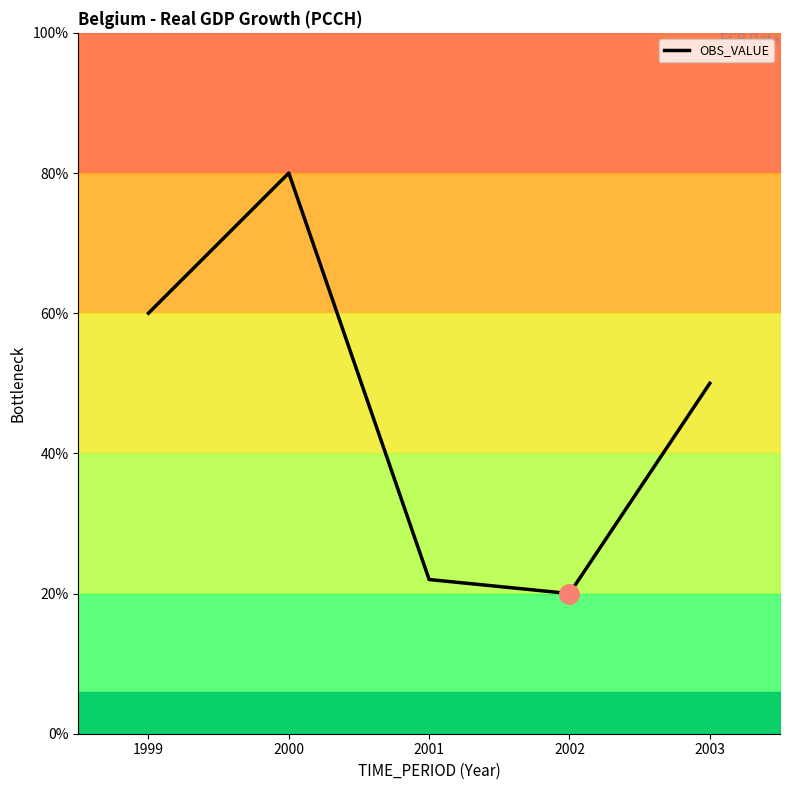

Rank the categories by value from lowest to highest.

2002, 2001, 2003, 1999, 2000